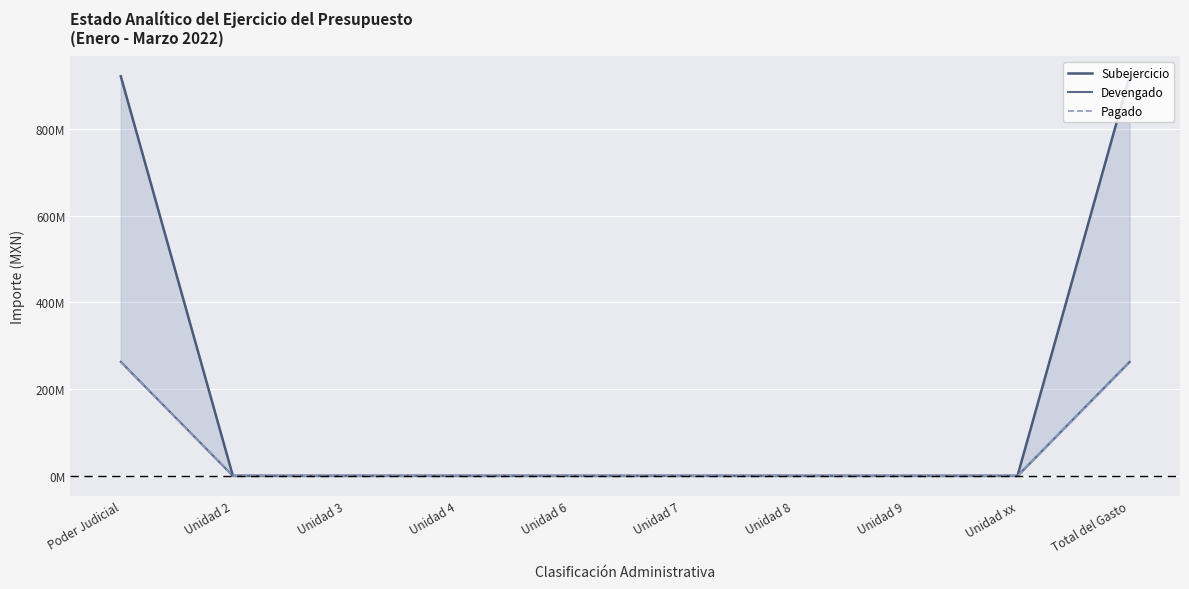

Reading left to right, transcribe all the data shown in this chart.

Subejercicio: 921770715.1	0.0	0.0	0.0	0.0	0.0	0.0	0.0	0.0	921770715.1
Devengado: 263035384.9	0.0	0.0	0.0	0.0	0.0	0.0	0.0	0.0	263035384.9
Pagado: 262036860.7	0.0	0.0	0.0	0.0	0.0	0.0	0.0	0.0	262036860.7